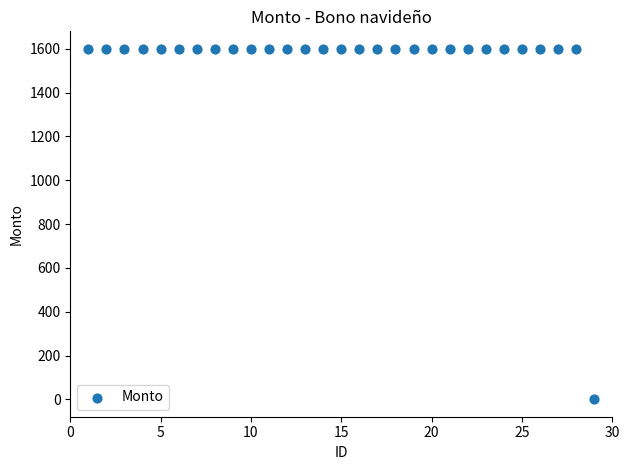

What is the range of Y values (max minus min)?

1599